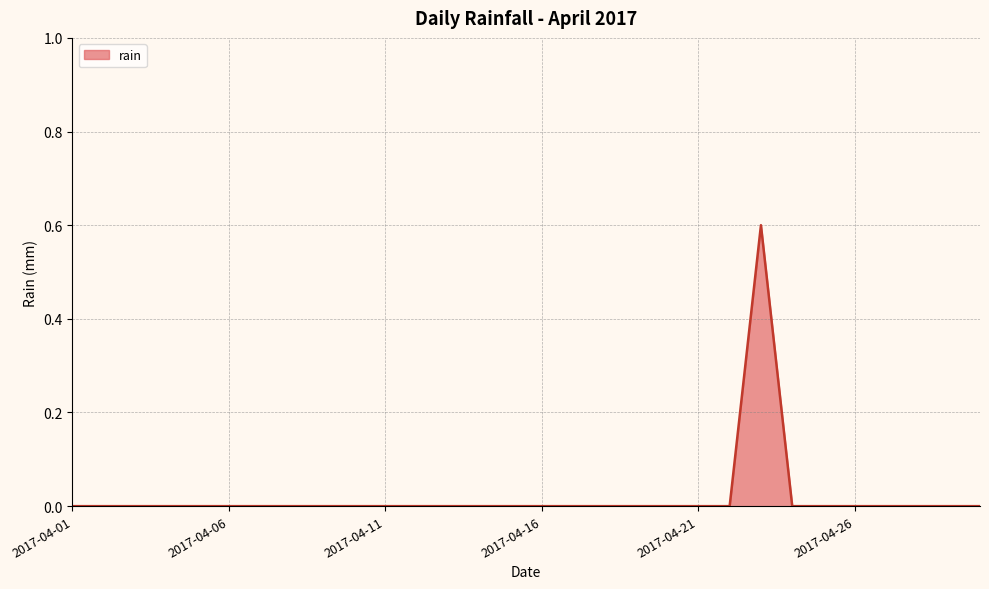

What is the difference between the maximum and minimum values?

0.6